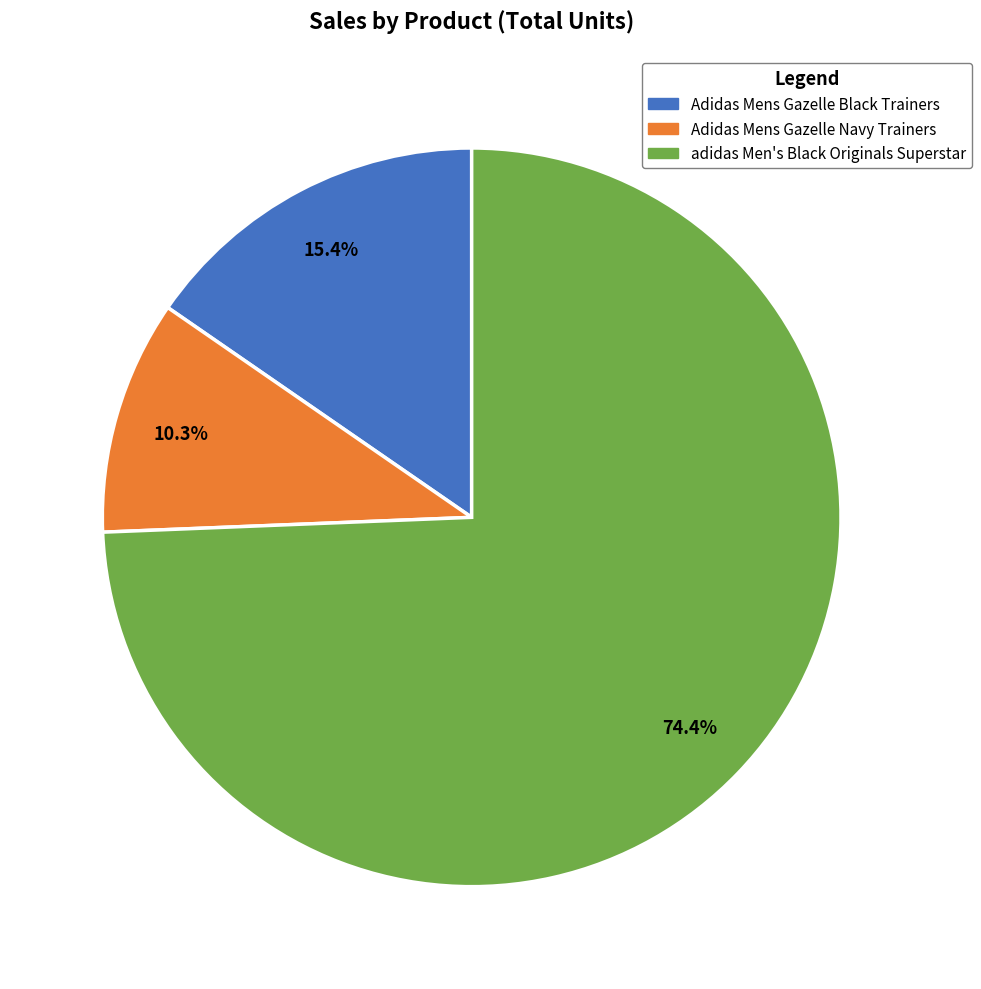

The Adidas Mens Gazelle Navy Trainers slice represents 10% of the pie. True or false?

True